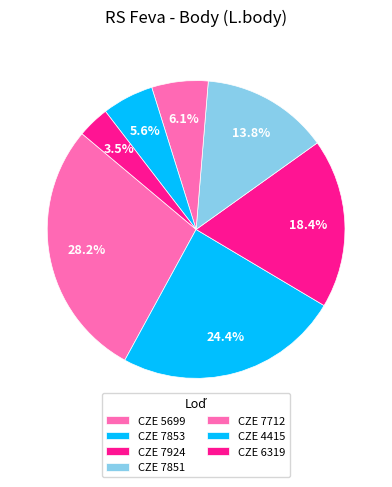

How many slices are in this pie chart?

7